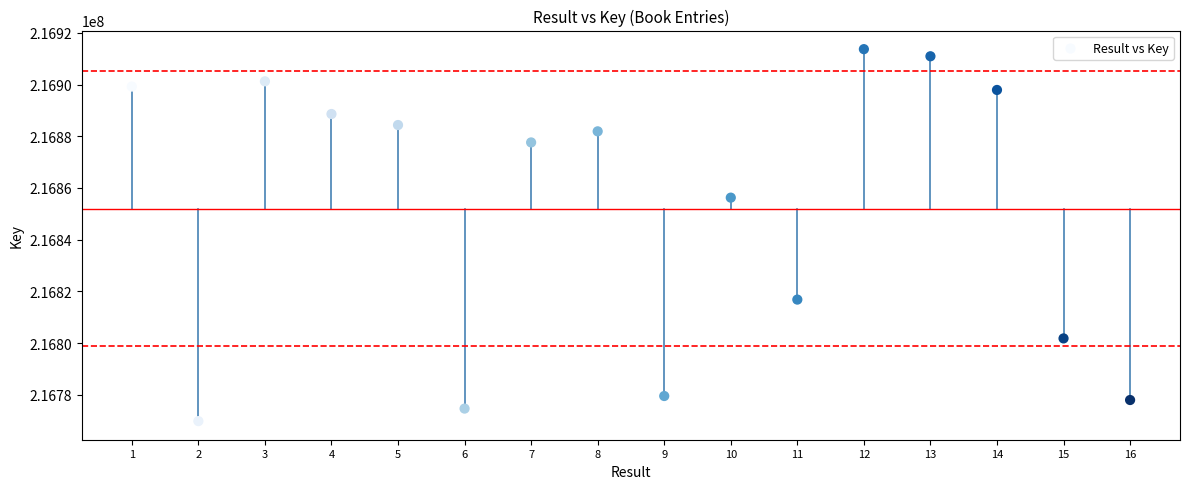

What Y value in the scatter plot is closest to 216841768?

216856263